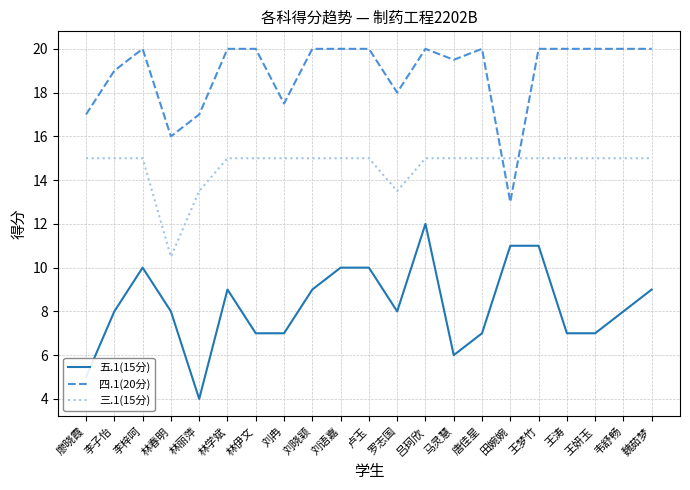

Does the chart display data point markers on the line(s)?

No